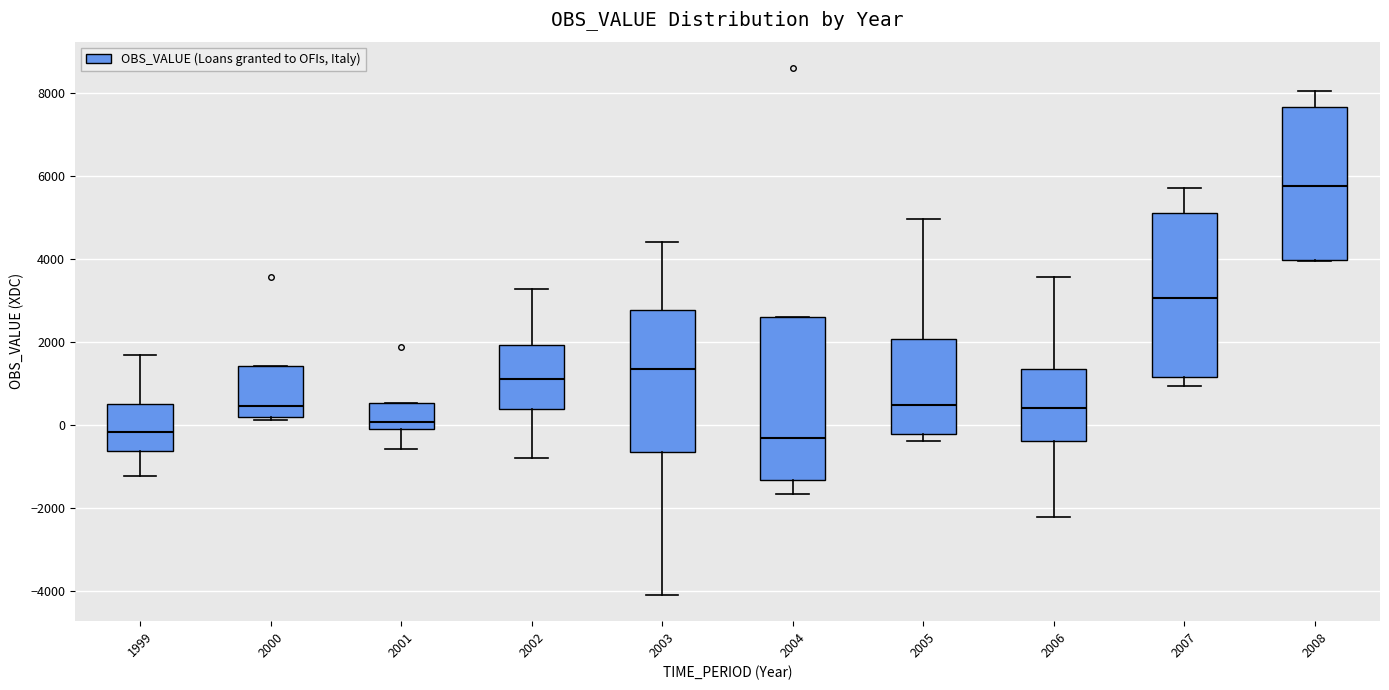

Reading left to right, read every box against the y-axis: the position of its median line, the range the box covers, and the ends of its whiskers. The values are not printed on the chart, so give them approximately, as read against the axis.

1999: median -200, box -600 to 600, whiskers -1200 to 1600
2000: median 400, box 200 to 1400, whiskers 200 (just below the box's lower edge) to 1400
2001: median 0, box -200 to 600, whiskers -600 to 600
2002: median 1200, box 400 to 2000, whiskers -800 to 3200
2003: median 1400, box -600 to 2800, whiskers -4000 to 4400
2004: median -400, box -1400 to 2600, whiskers -1600 to 2600
2005: median 400, box -200 to 2000, whiskers -400 to 5000
2006: median 400, box -400 to 1400, whiskers -2200 to 3600
2007: median 3000, box 1200 to 5200, whiskers 1000 to 5800
2008: median 5800, box 4000 to 7600, whiskers 4000 to 8000